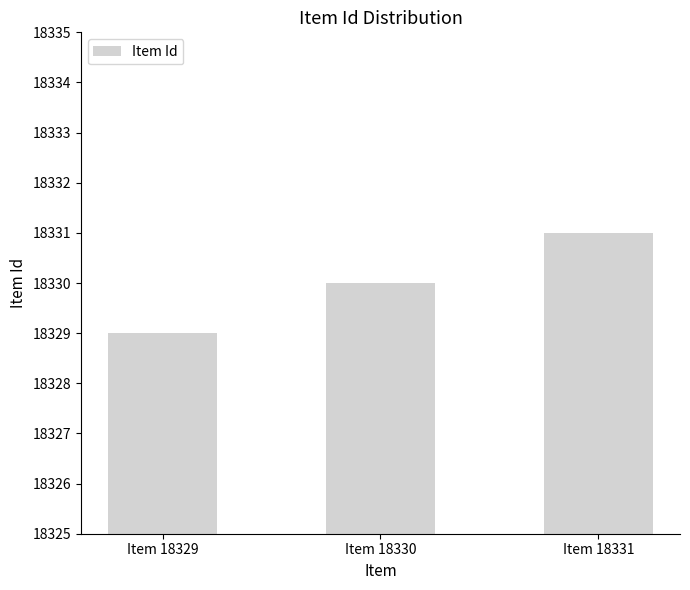

Which label corresponds to the smallest value in the chart?

Item 18329